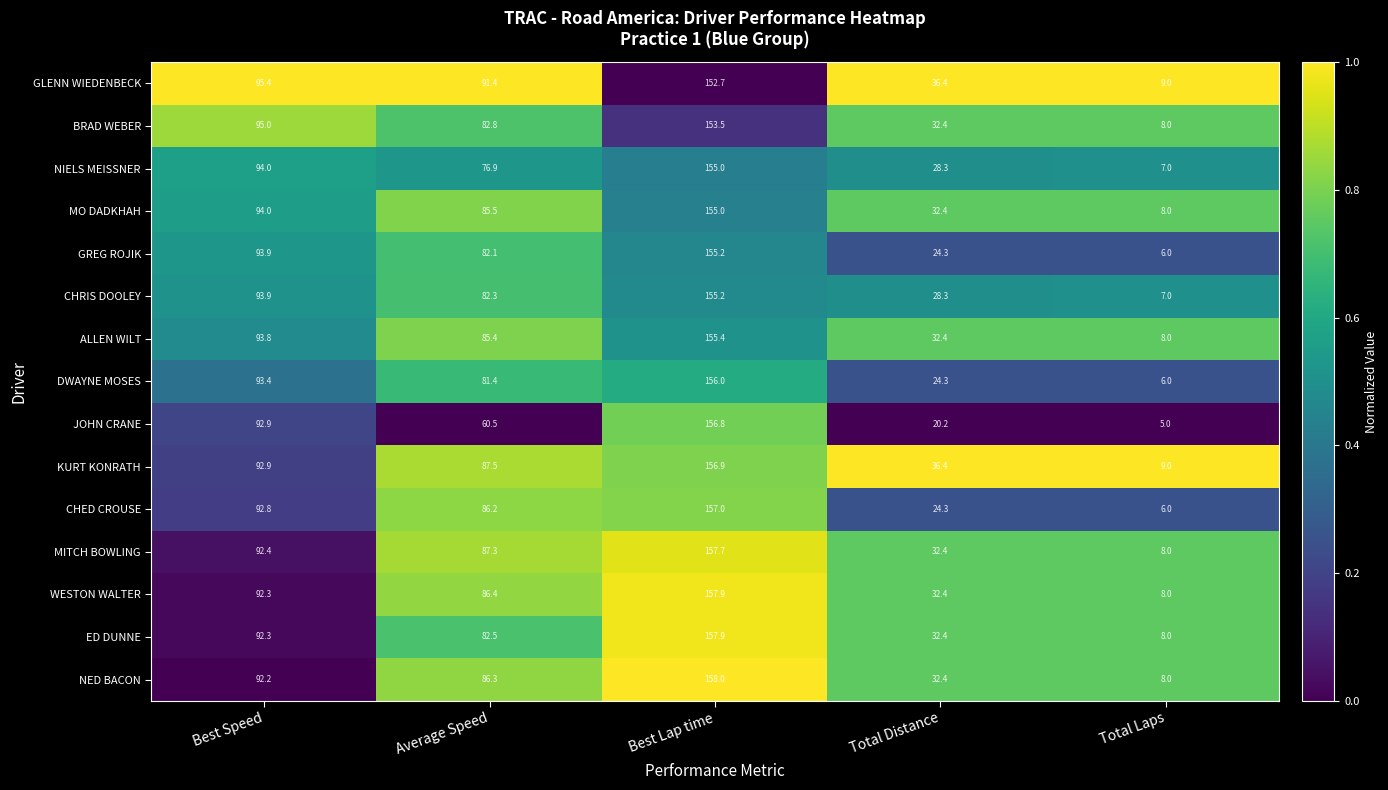

What is the difference between the NED BACON values at Best Speed and Total Distance?

59.8